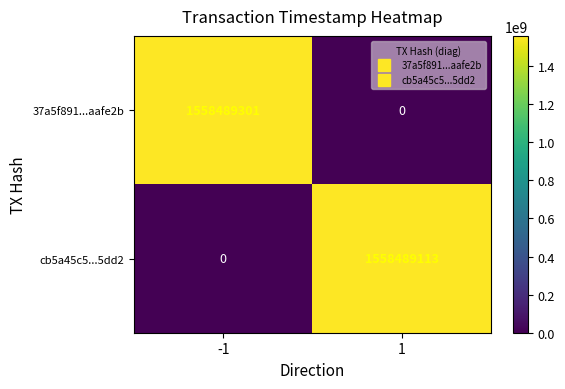

The value of cb5a45c5...5dd2 at -1 is 641853477. True or false?

False